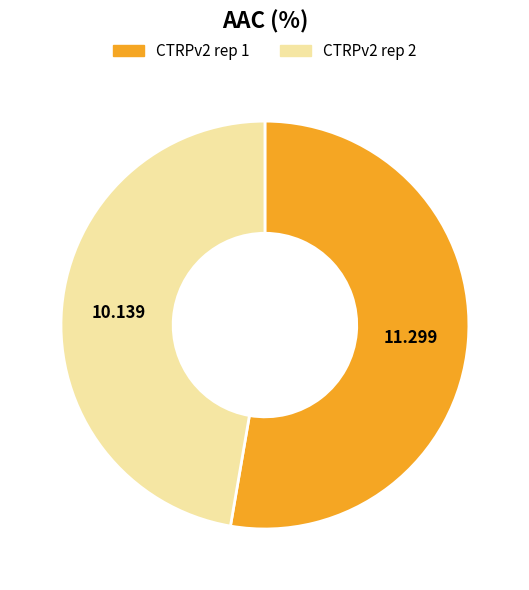

Is there any slice that represents more than half of the pie?

Yes